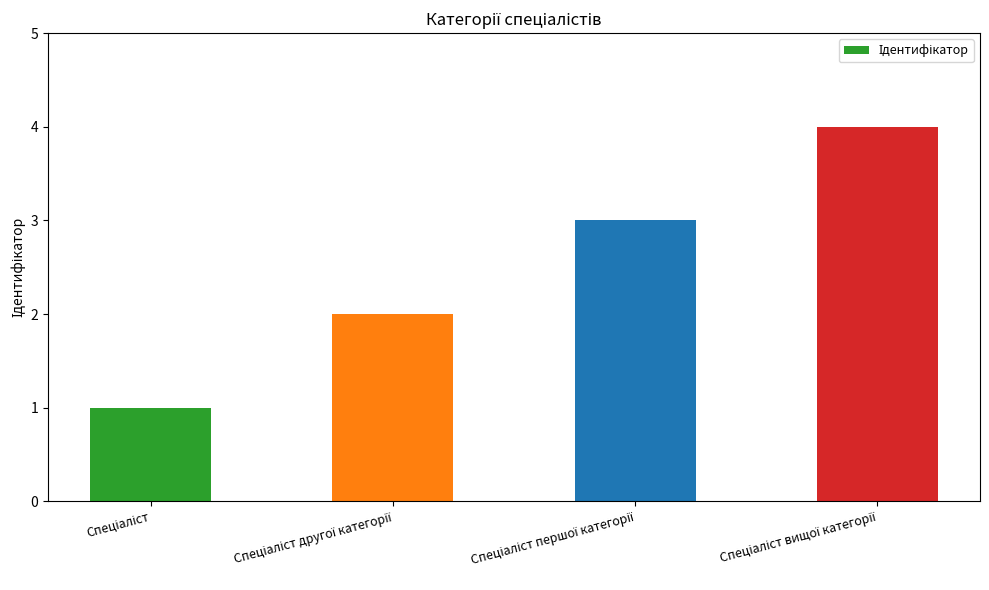

What is the greatest value displayed?

4